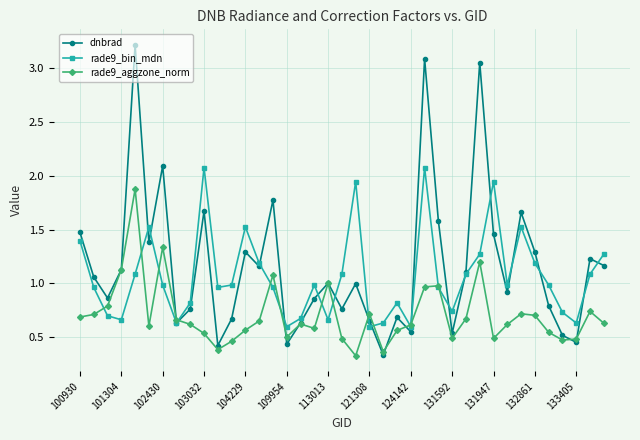

Rank the series by their maximum value, from highest to lowest.

dnbrad, rade9_bin_mdn, rade9_aggzone_norm